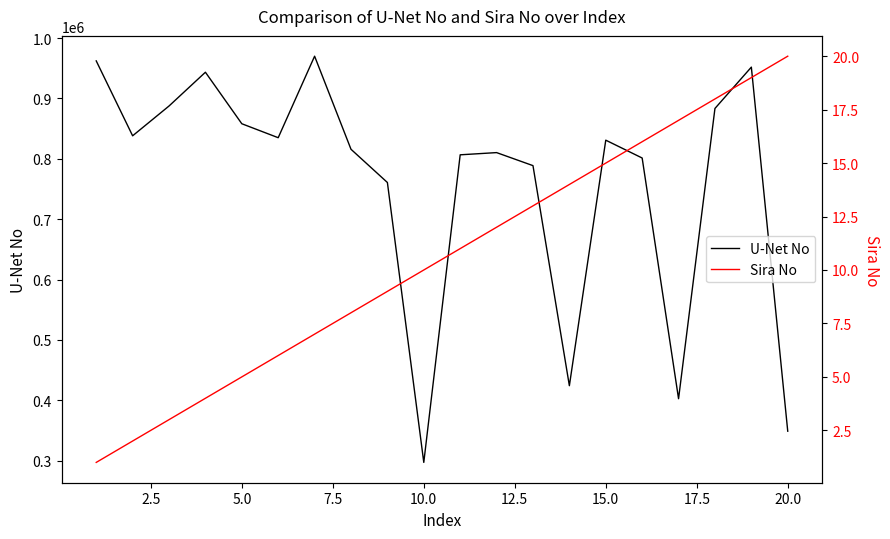

Which series has the largest total across all categories?

U-Net No